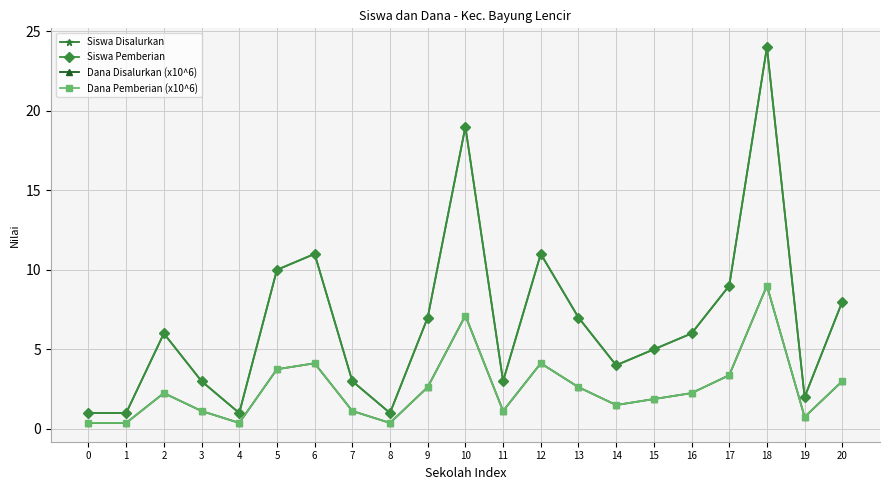

Is this an area chart (filled region under the line)?

No